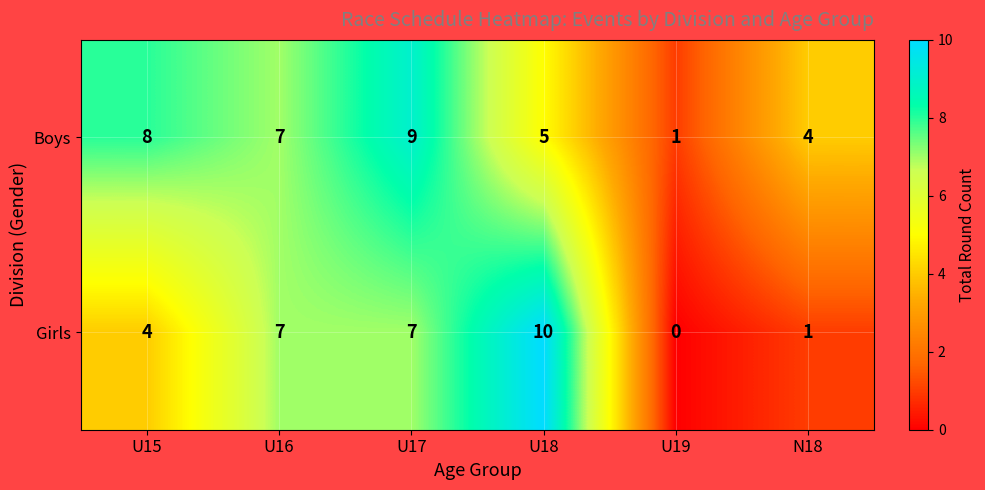

What is the sum of the Boys values at U19 and U17?

10